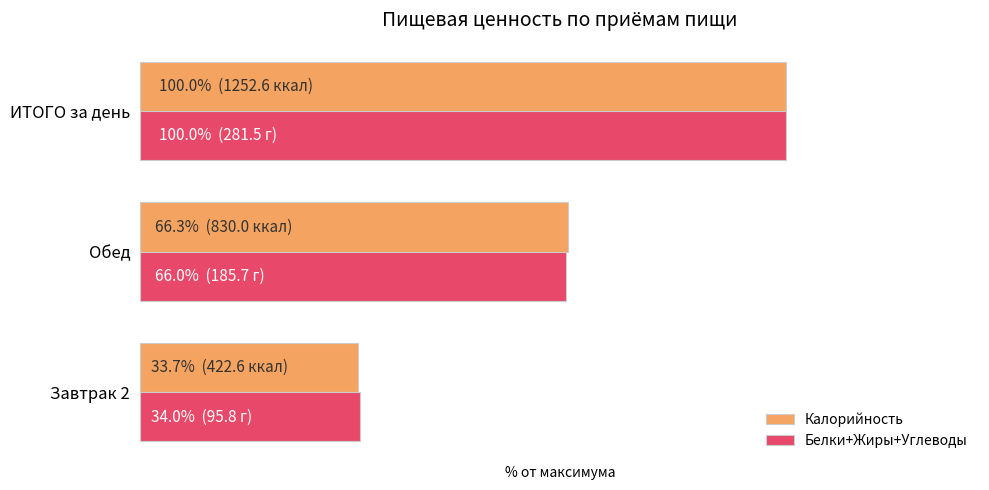

What are all the series names shown in the legend?

Калорийность, Белки+Жиры+Углеводы